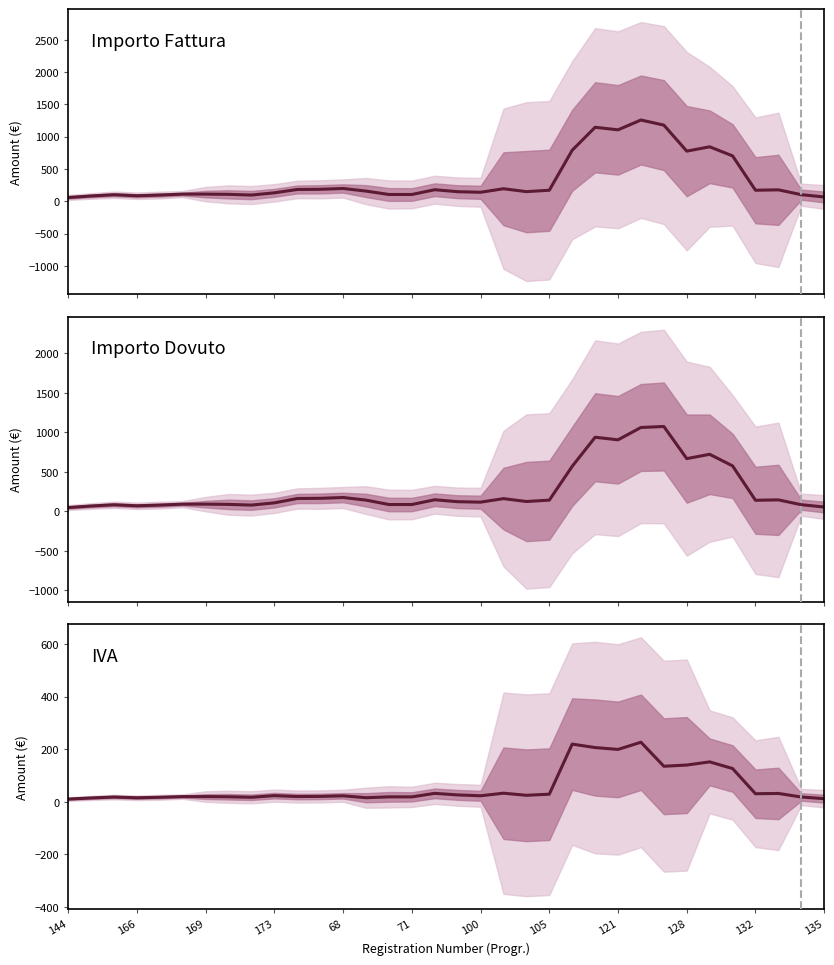

Is this an area chart (filled region under the line)?

No